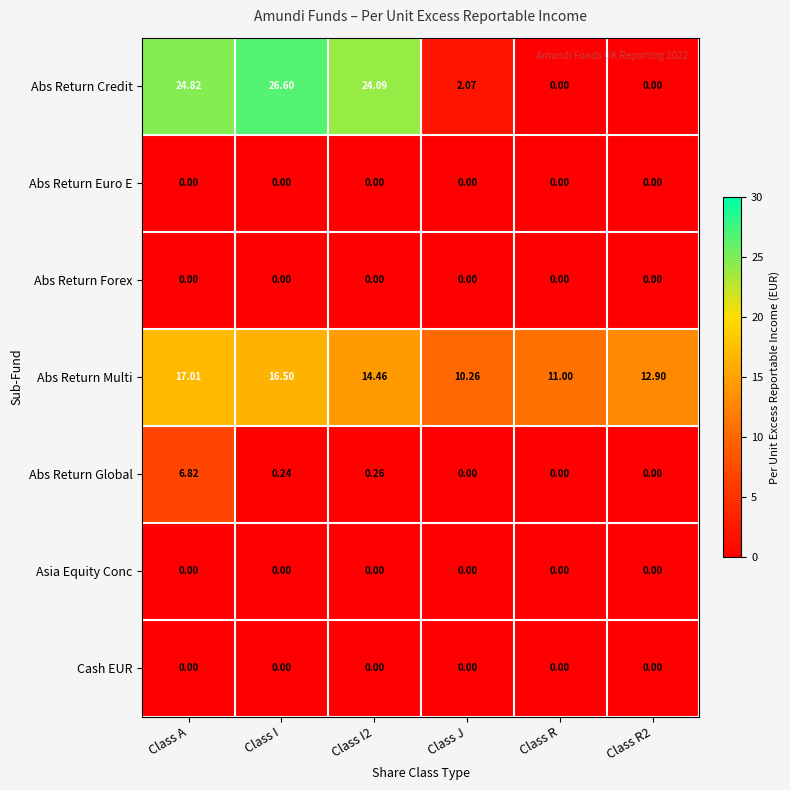

Between Class J and Class R2, which series saw the biggest shift?

Abs Return Multi